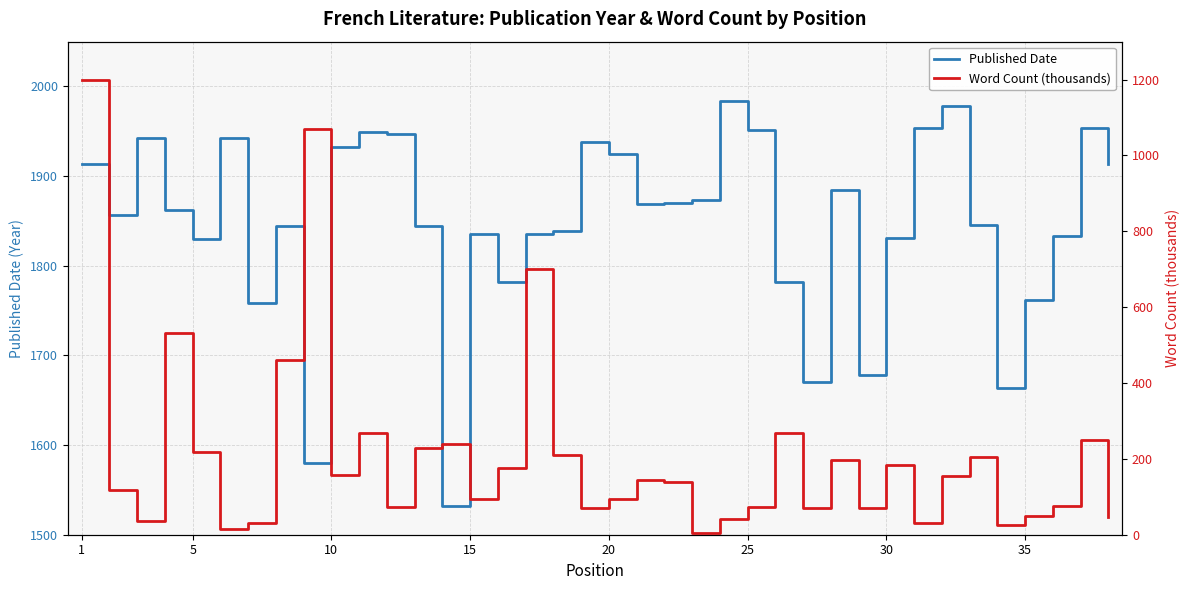

True or false: Word Count (thousands) has a value of 57 at 10.

False